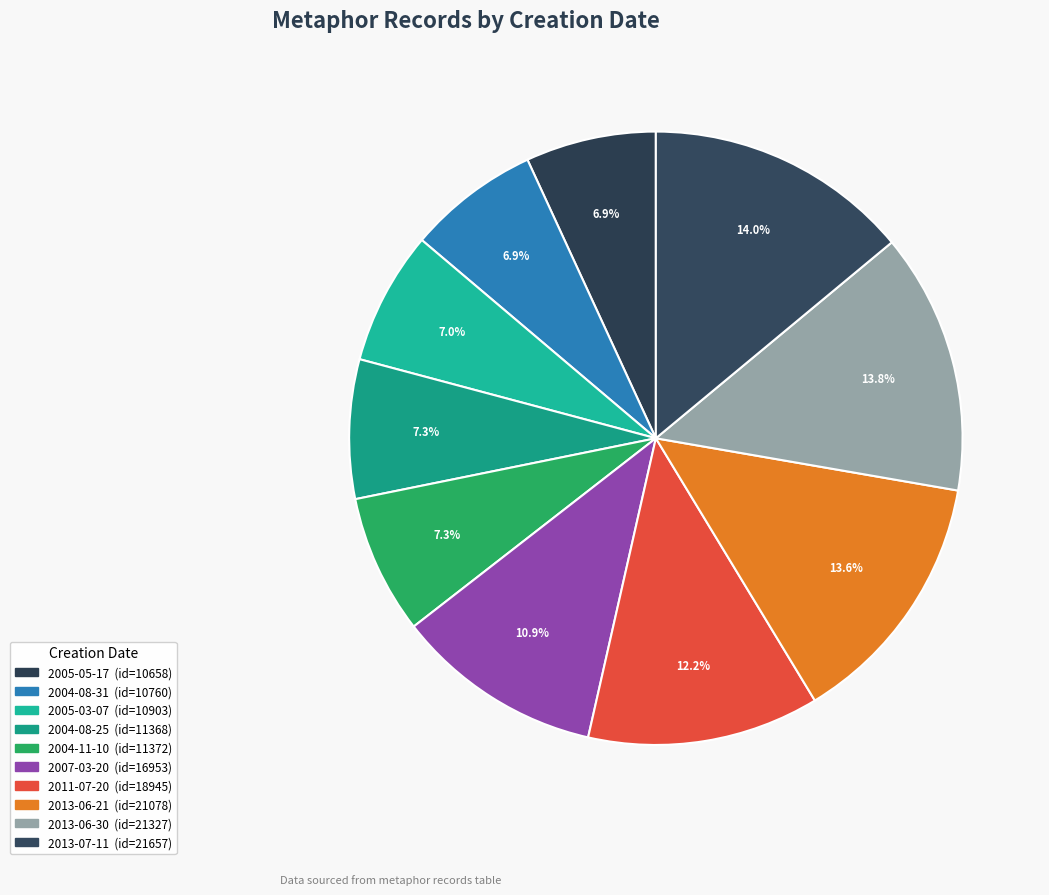

To the nearest percent, what is the average slice percentage?

10%